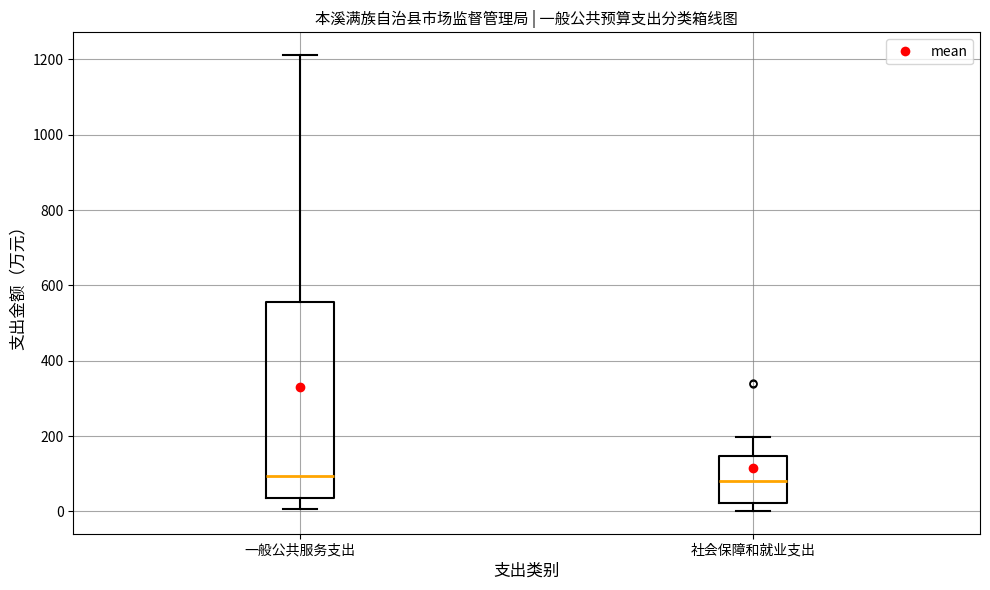

Reading left to right, transcribe this box plot: for each box, give where its median line is, the range the box spans, and where its two whiskers end, as read against the y-axis. The values are not printed on the chart, so give them approximately, as read against the axis.

一般公共服务支出: median 100, box 40 to 560, whiskers 0 to 1220
社会保障和就业支出: median 80, box 20 to 140, whiskers 0 to 200